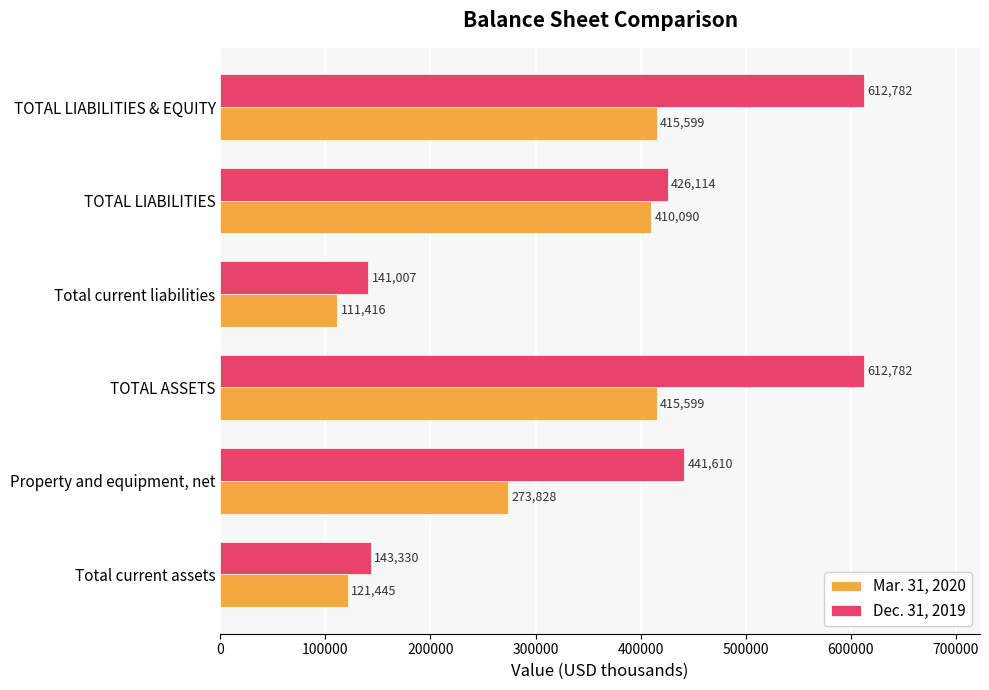

What is the spread (max minus min) of values at Total current liabilities?

29591